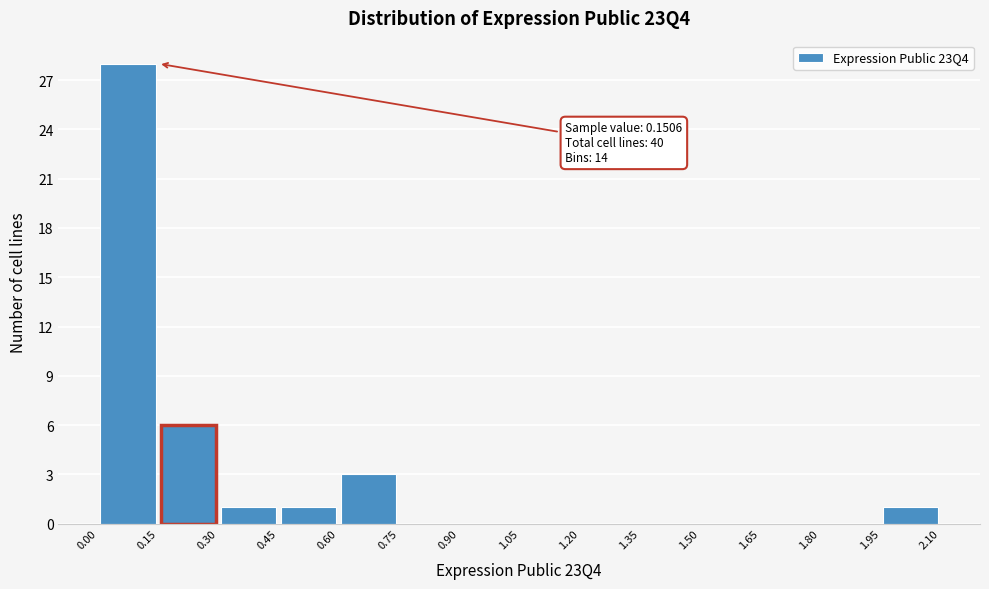

Over which range of the x-axis is the bar tallest?

0.00 to 0.15